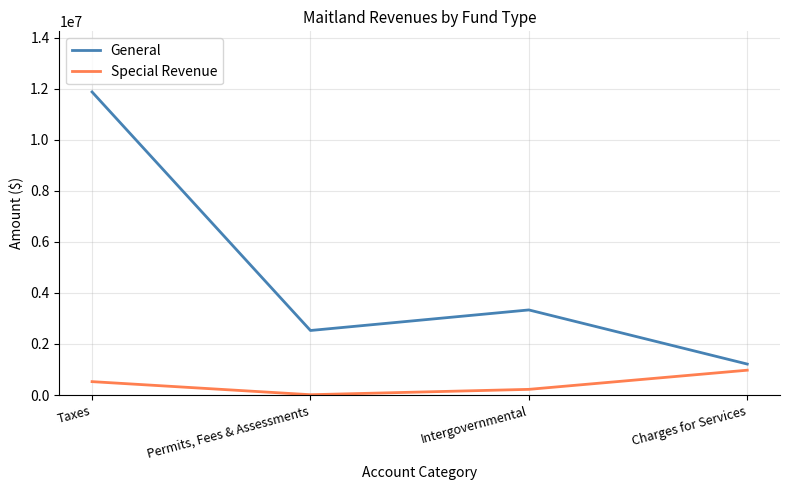

At which label does General reach its minimum?

Charges for Services